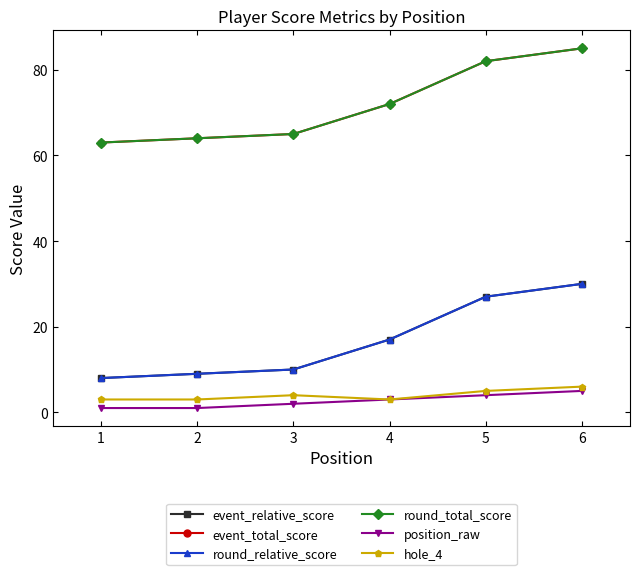

Is this an area chart (filled region under the line)?

No